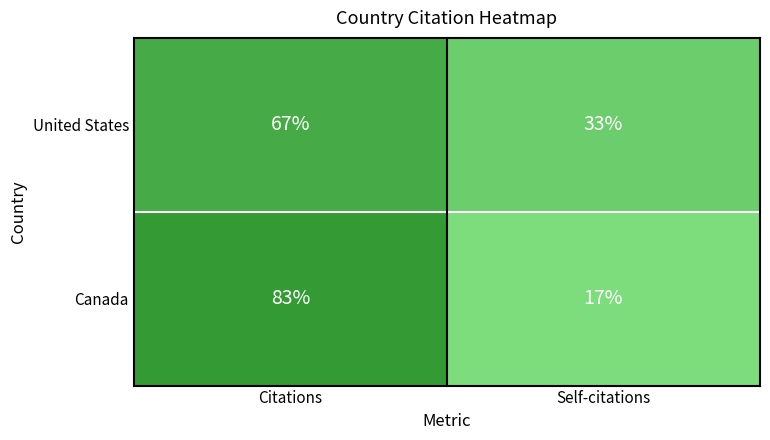

Where is United States nearest to the value 0?

Self-citations